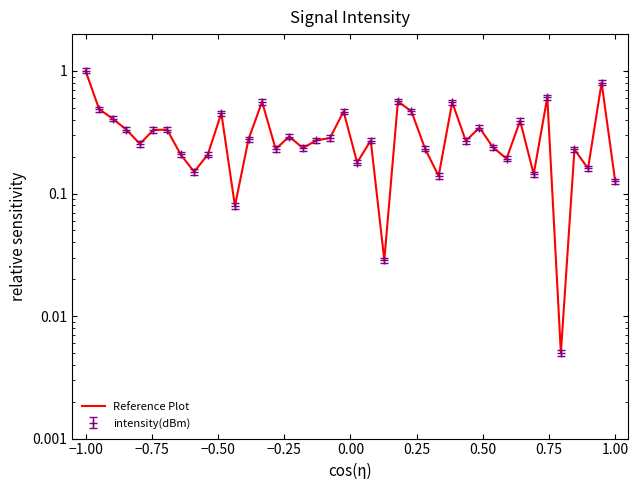

How many points are lower than both their immediate neighbors (excluding endpoints)?

13